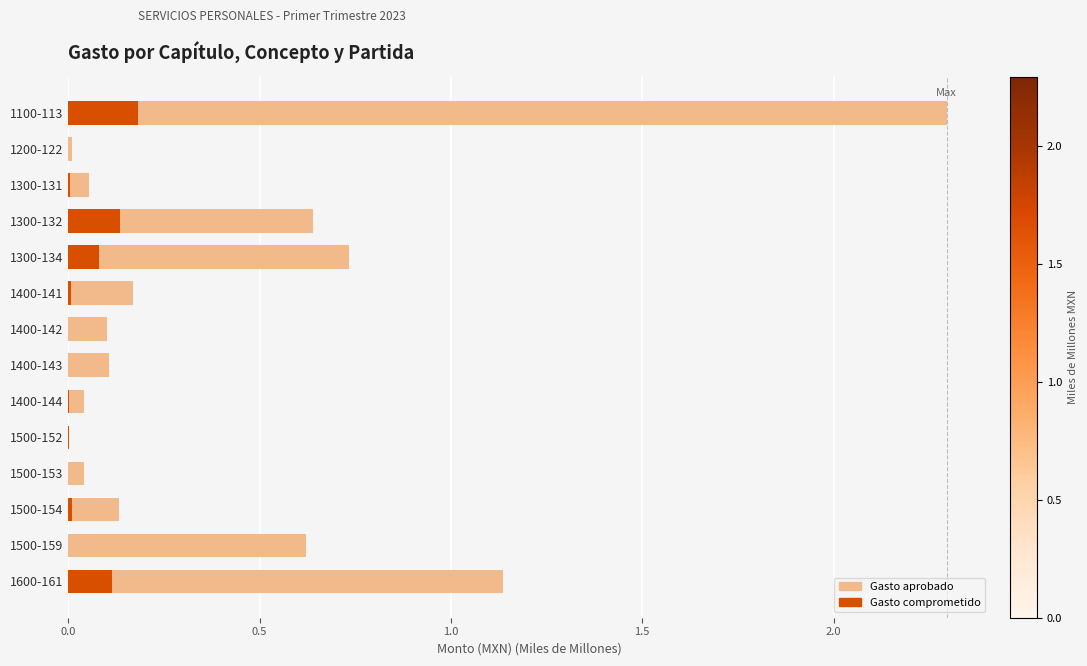

The Gasto aprobado series shows 0.1 at 1300-131. True or false?

True